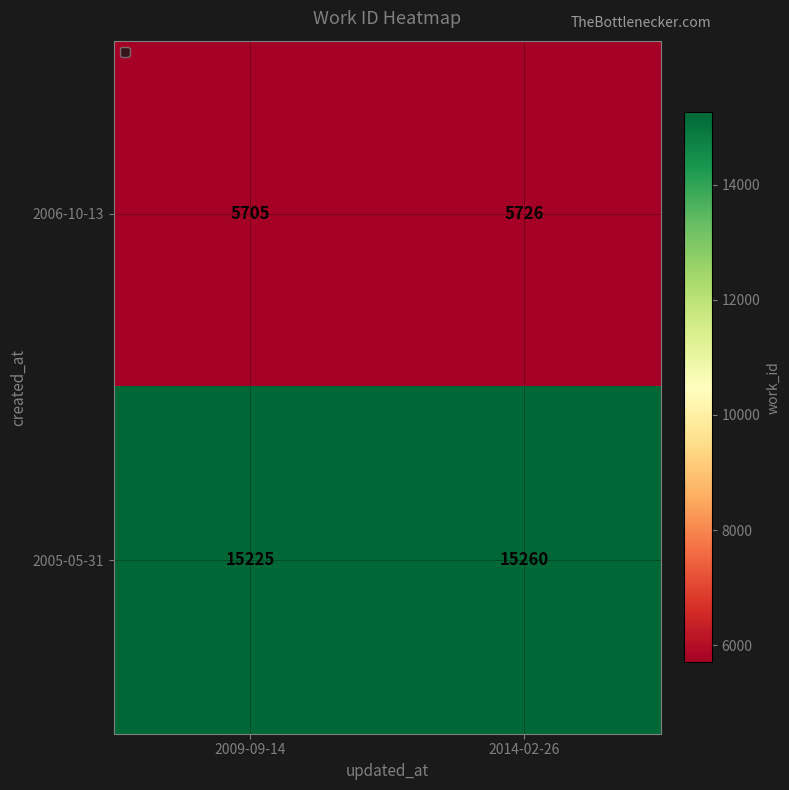

What is the maximum value shown in the chart?

15260